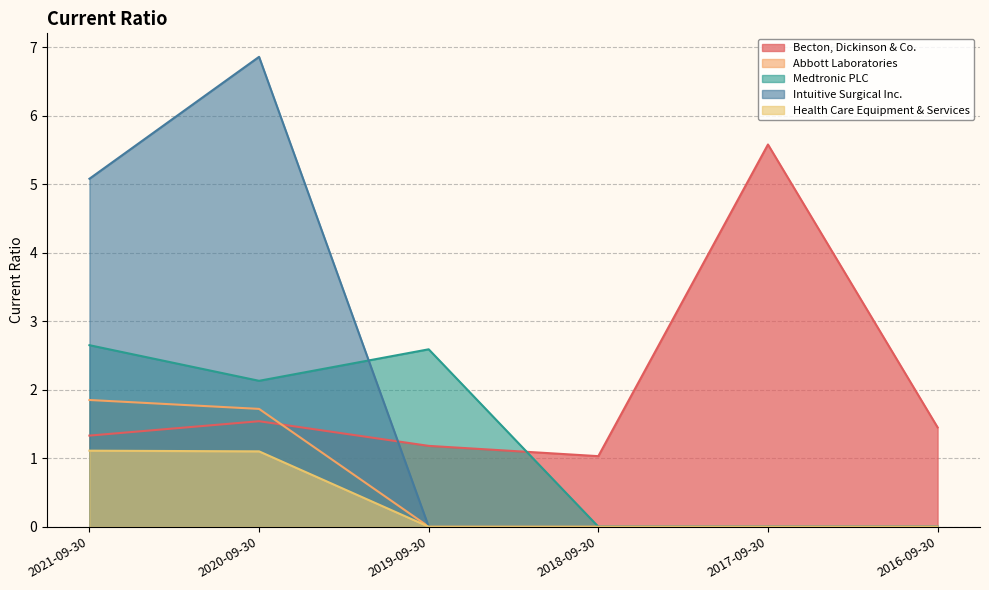

What is the sum of the Health Care Equipment & Services values at 2018-09-30 and 2020-09-30?

1.1